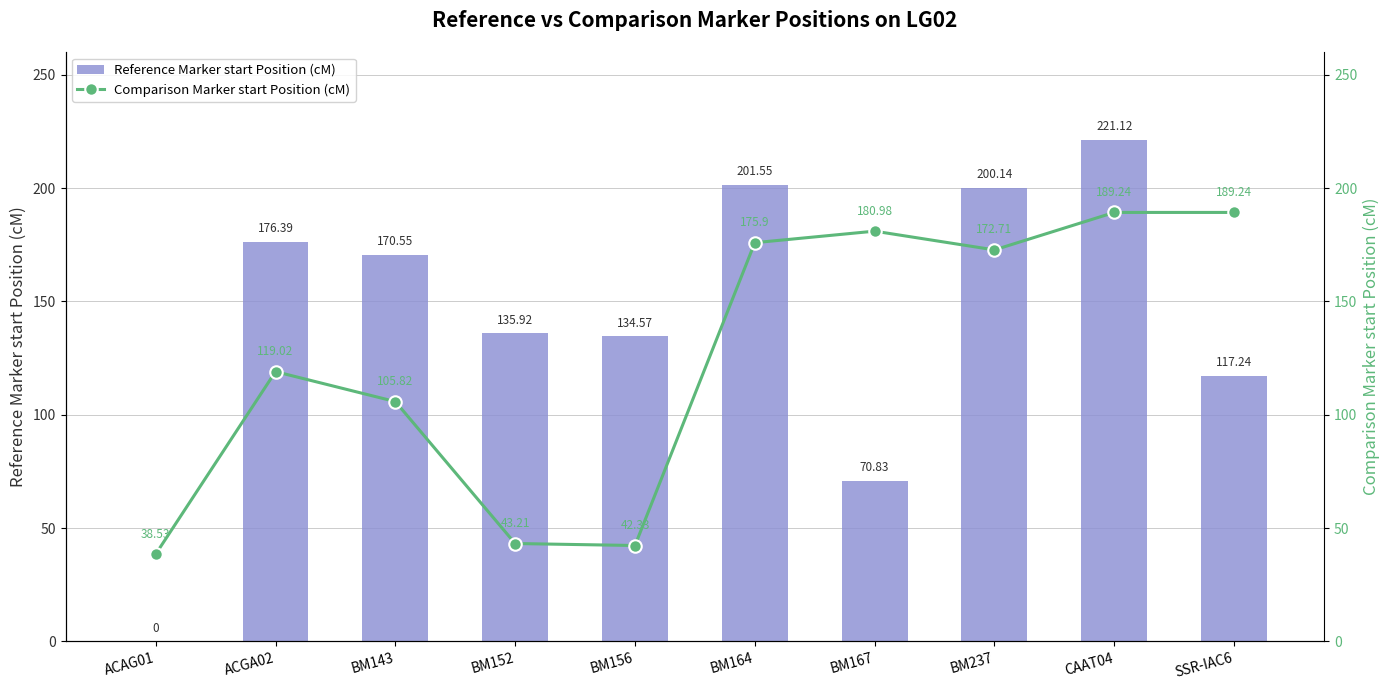

How many positive values does the Reference Marker start Position (cM) series have?

9